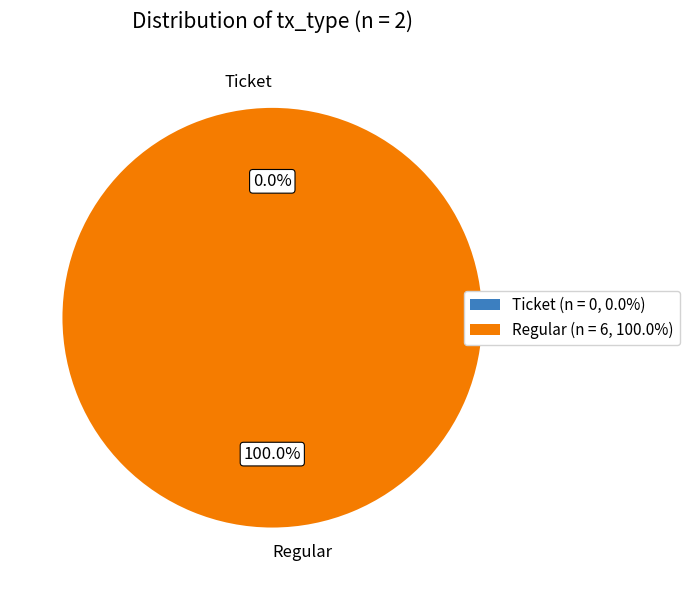

Count the number of slices in the pie.

2